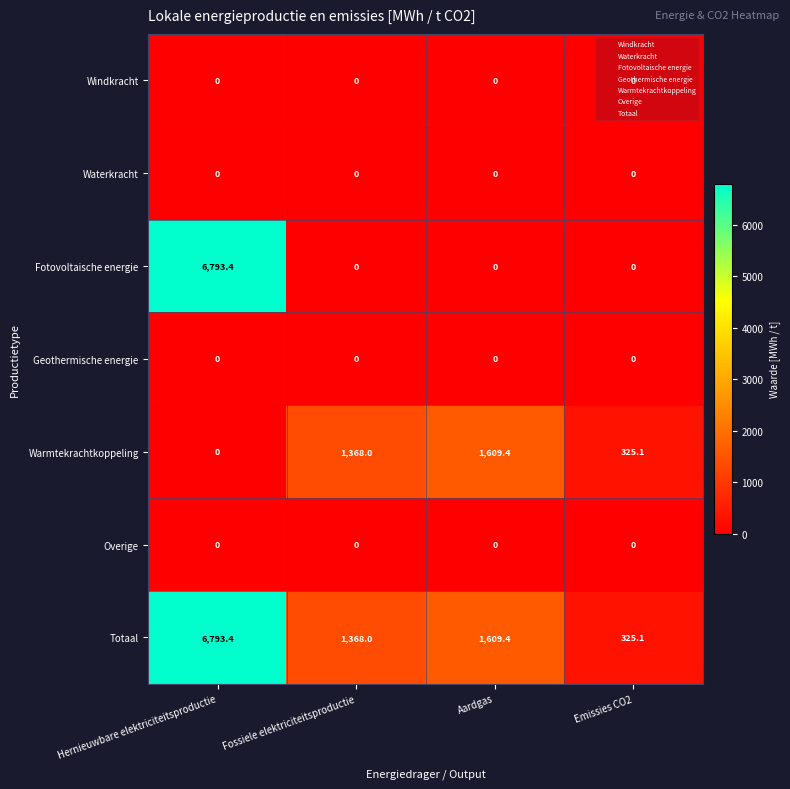

At which label does Warmtekrachtkoppeling reach its peak?

Aardgas